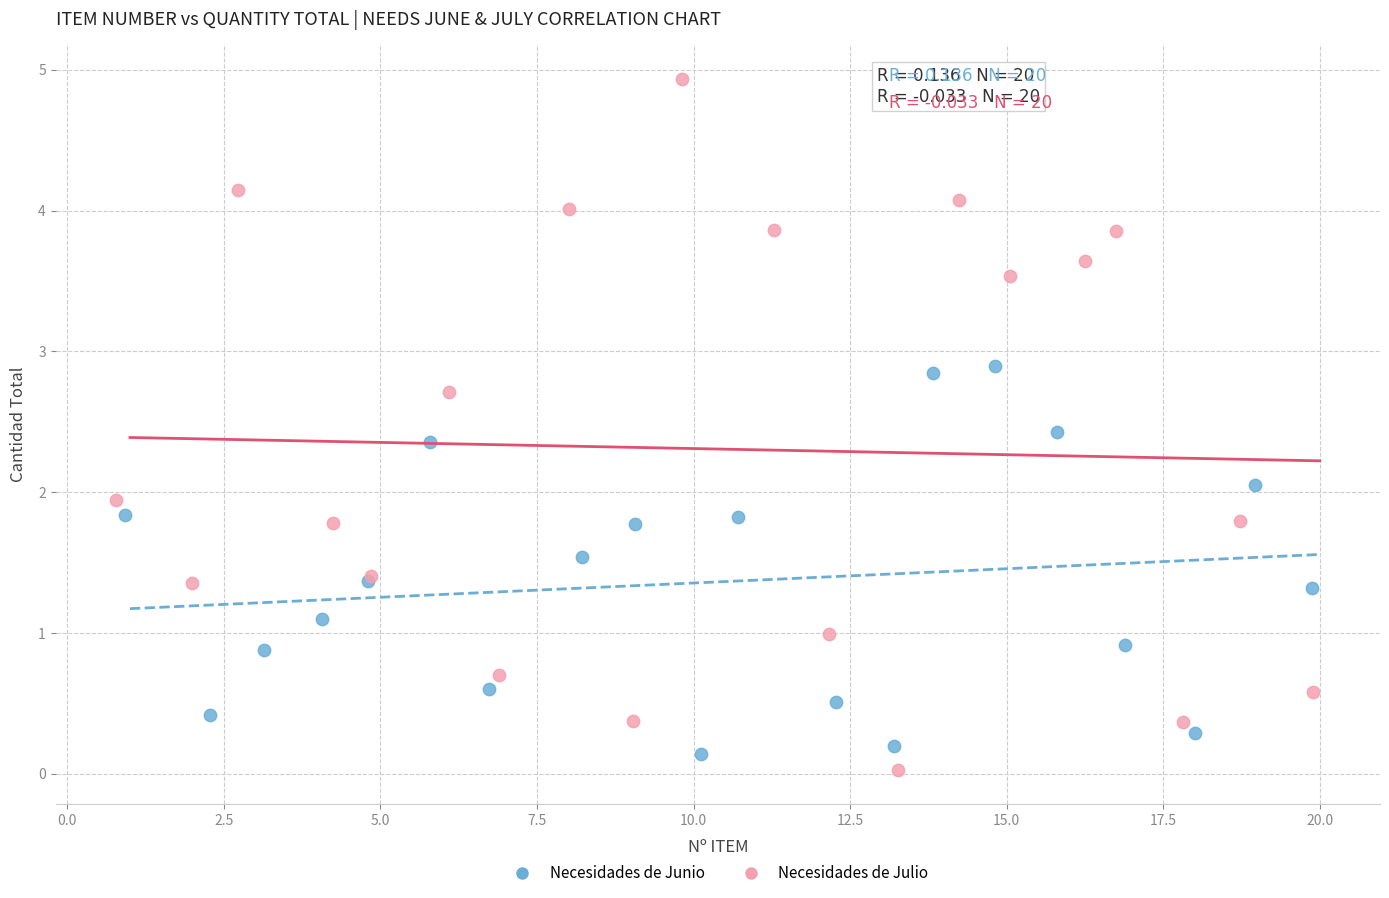

Which series has the largest Y range (max minus min)?

Necesidades de Julio